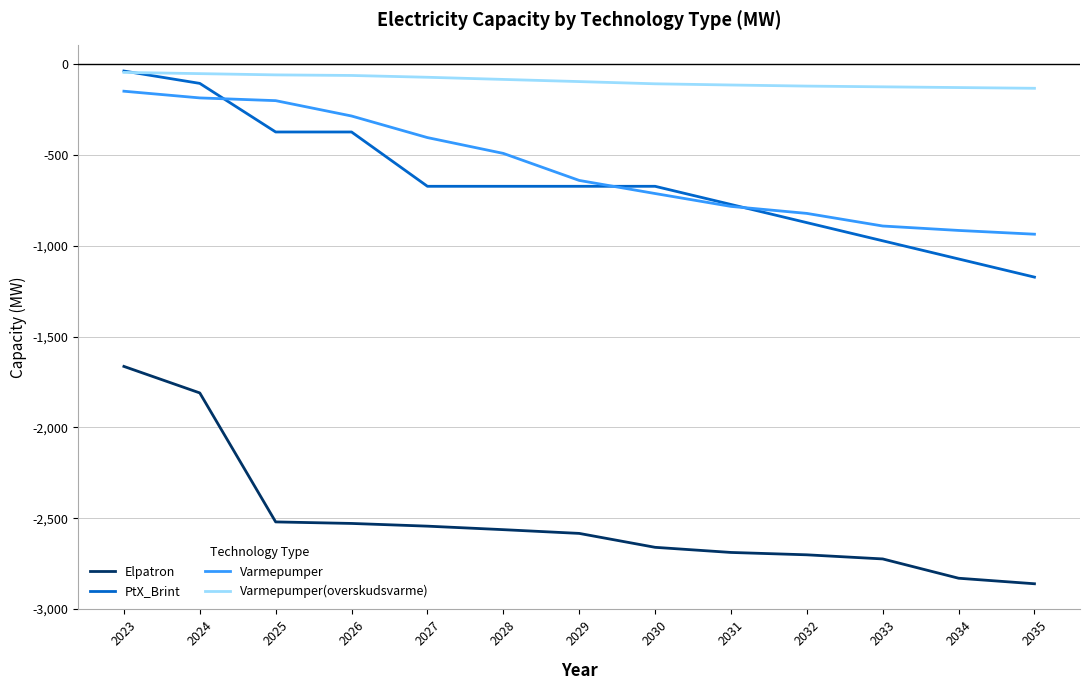

What is the maximum value for Varmepumper?

-149.1